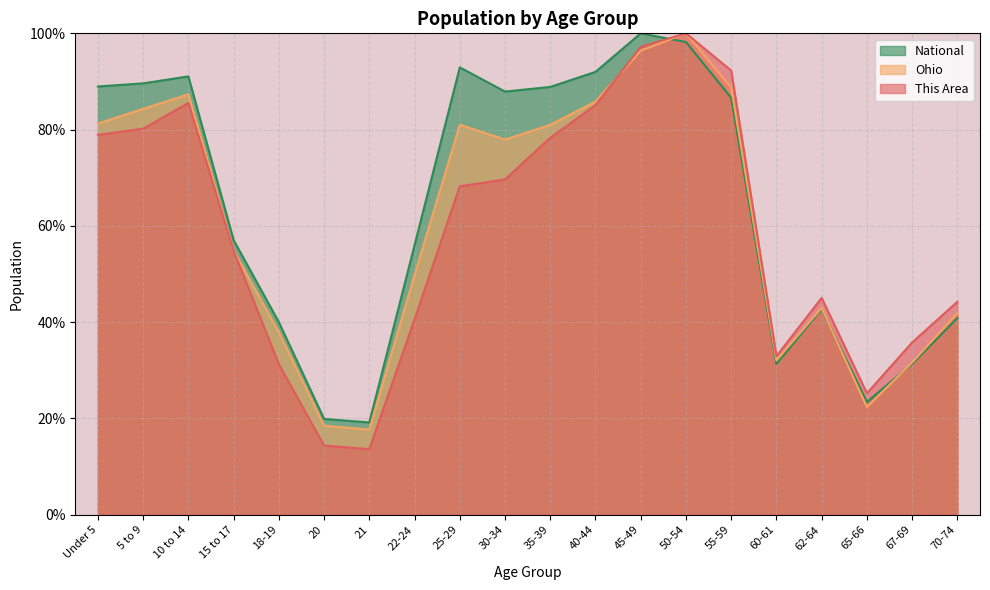

What is the label of the 16th point from the left?

60-61